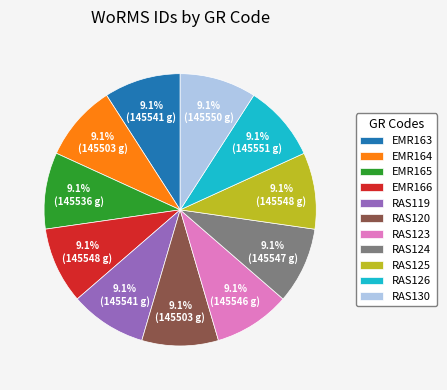

Is it true that RAS120 is 9% of the pie?

True